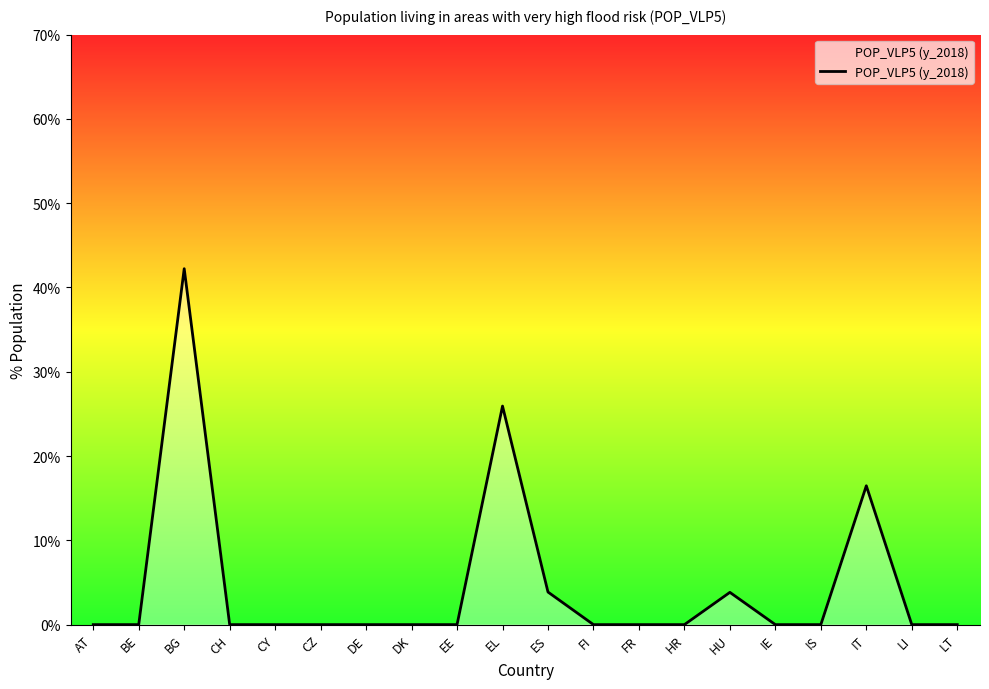

What is the difference between the maximum and minimum values?

42.2